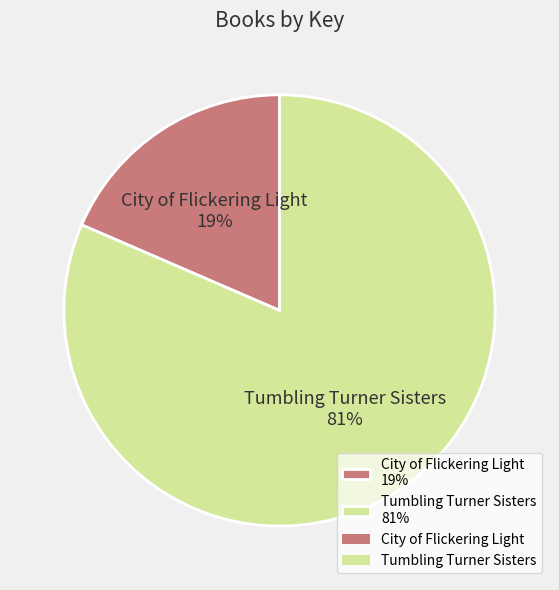

What is the smallest slice in the pie chart?

City of Flickering Light